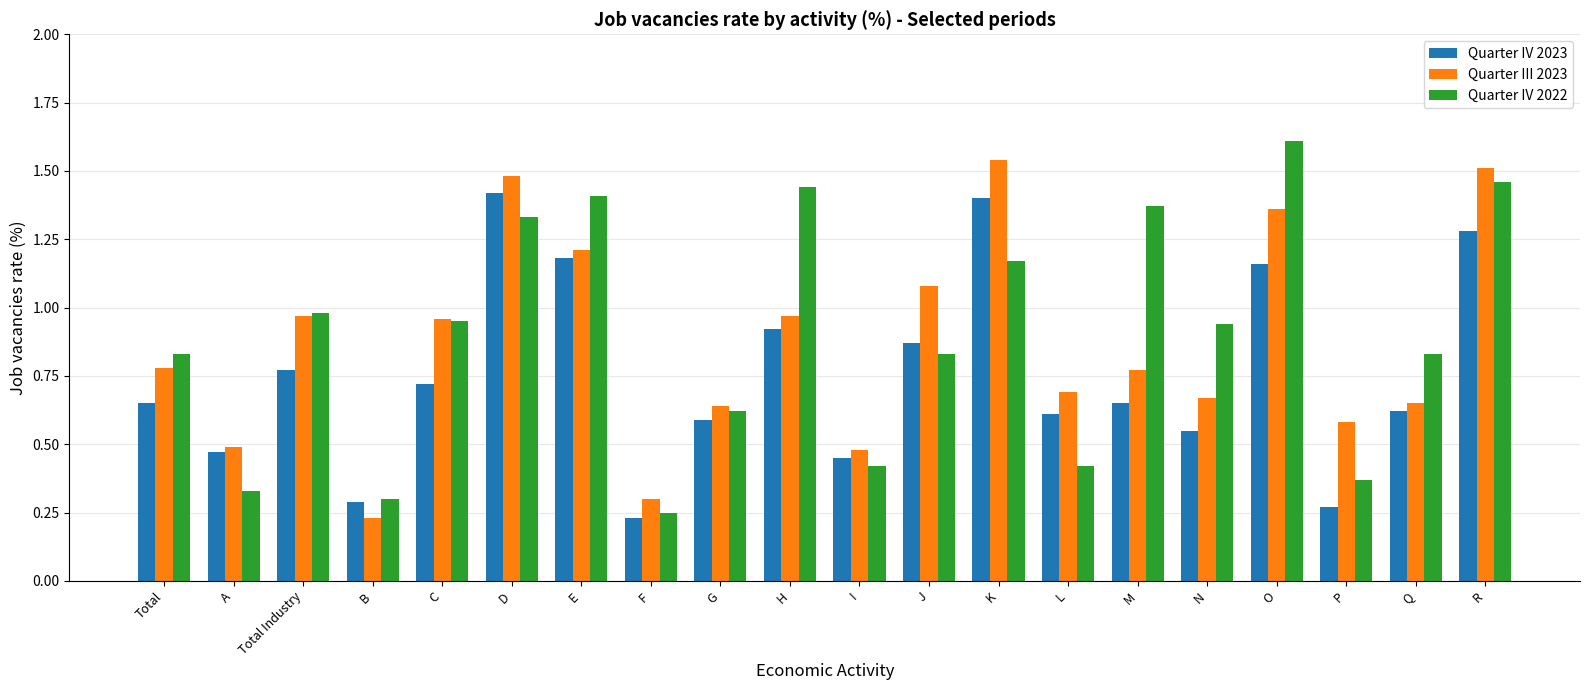

At which category does the chart reach its peak across all series?

O